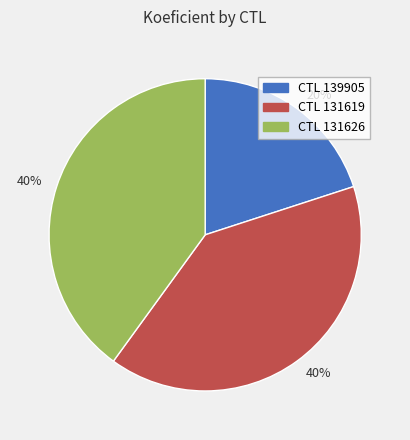

What is the ratio of the value at CTL 131626 to the value at CTL 139905?

2.0